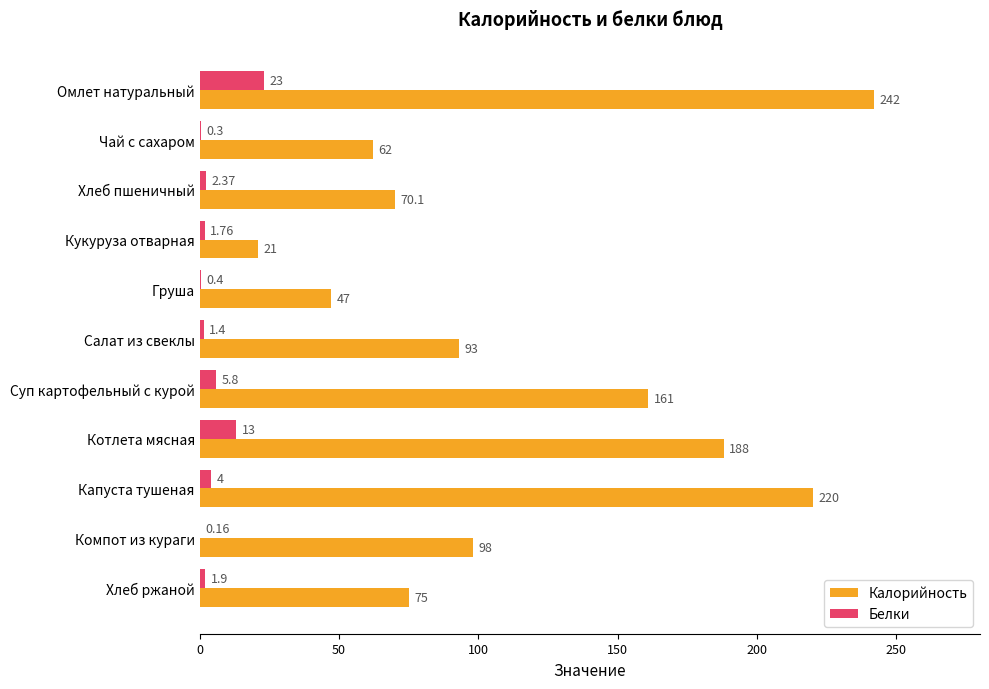

What are all the series names shown in the legend?

Калорийность, Белки